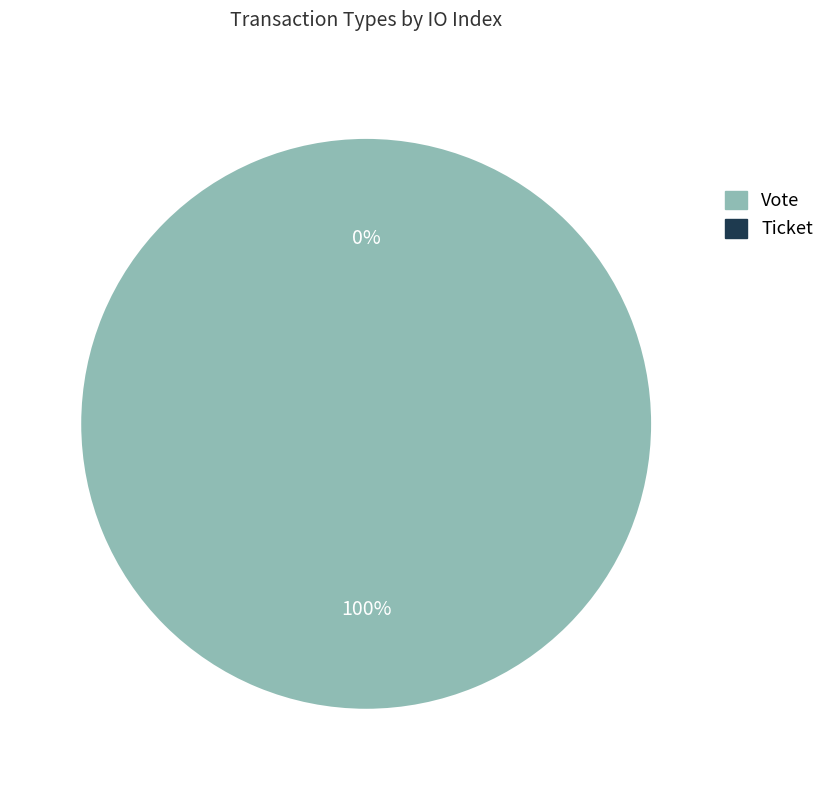

What is the smallest slice in the pie chart?

Ticket